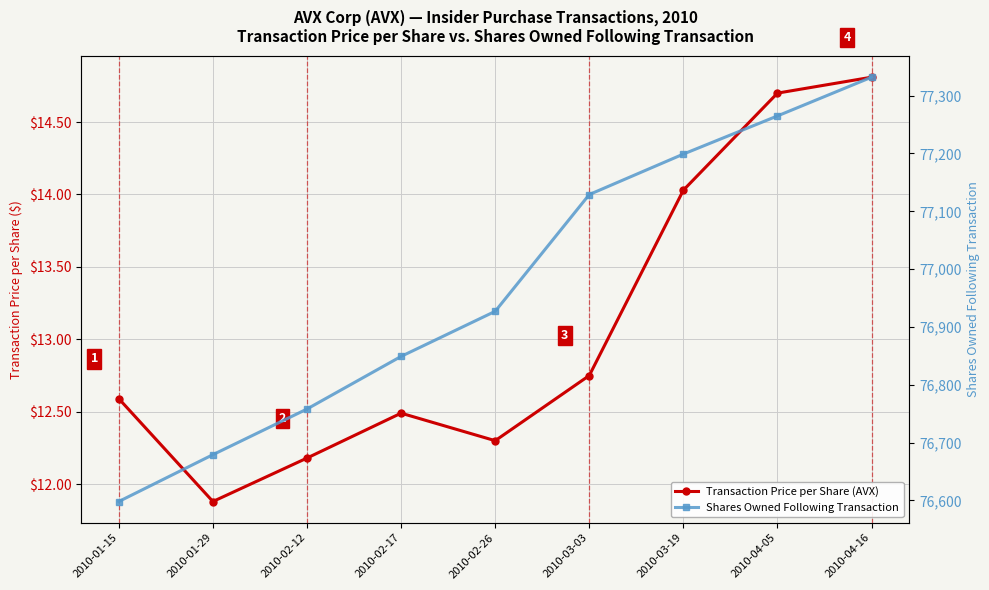

Does the chart display data point markers on the line(s)?

Yes